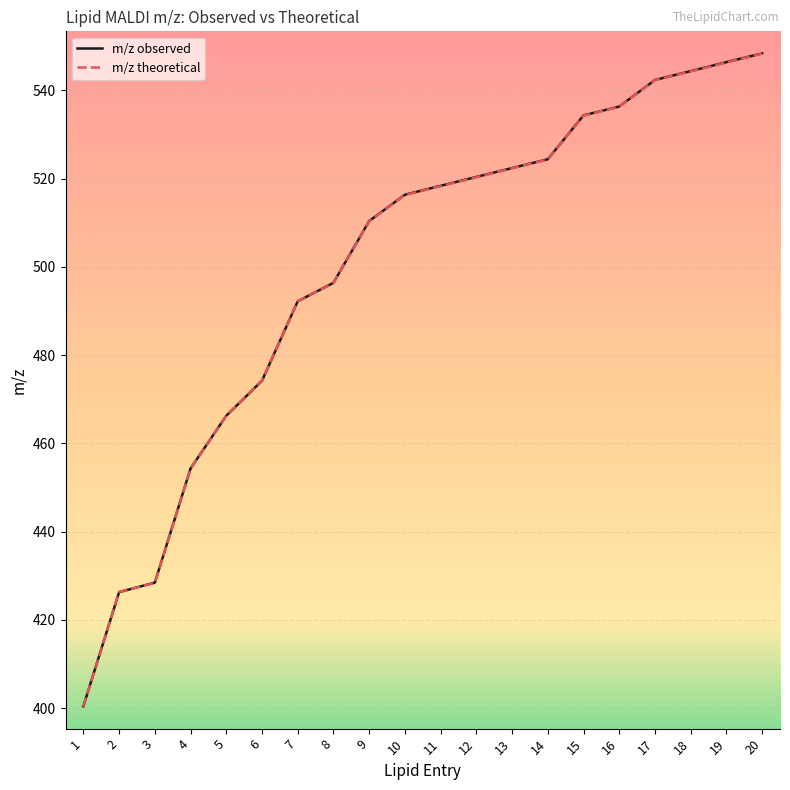

What is the difference between the m/z theoretical values at 18 and 4?

90.0